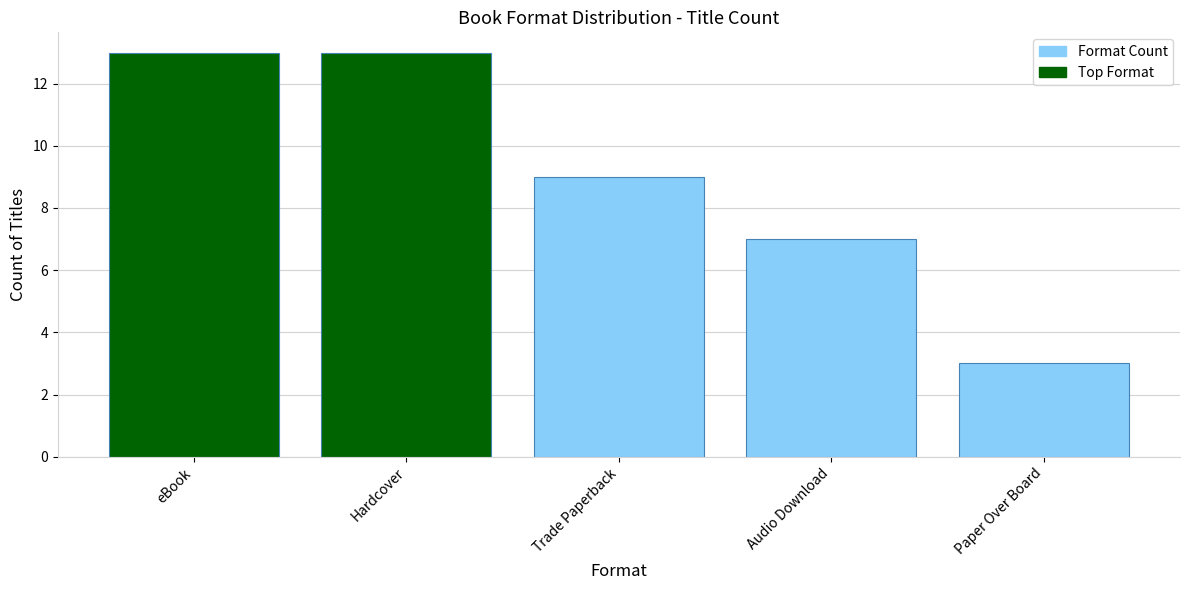

Which has a higher value, Audio Download or Trade Paperback?

Trade Paperback